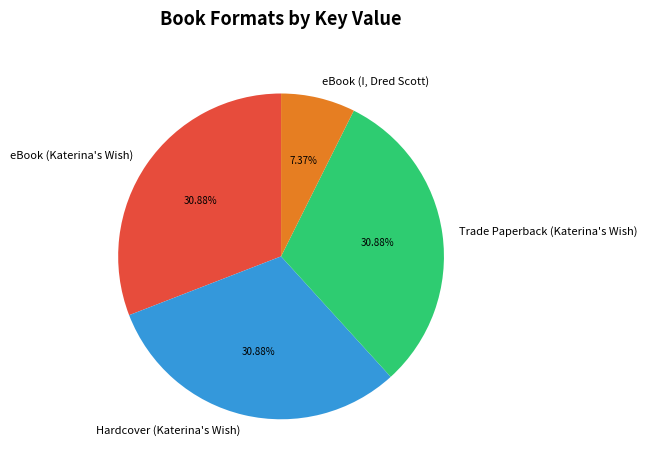

To the nearest percent, what portion does Hardcover (Katerina's Wish) represent?

31%